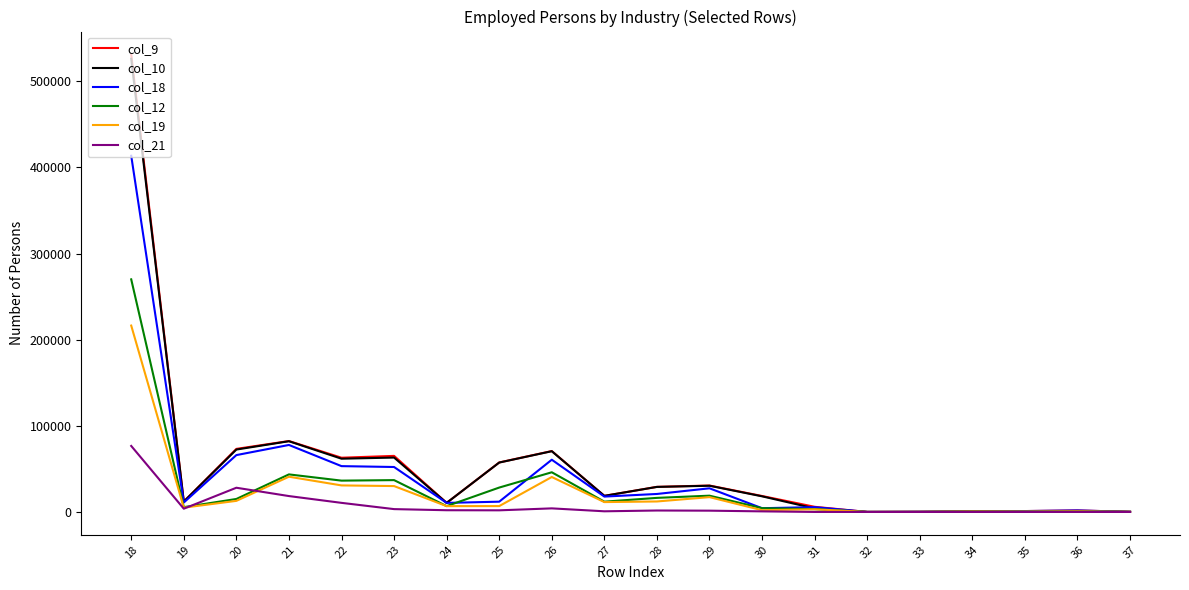

The value of col_19 at 22 is 30795. True or false?

True